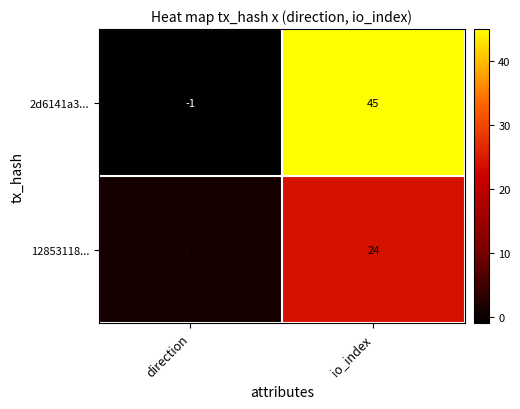

Reading left to right, transcribe all the data shown in this chart.

2d6141a3...: direction=-1	io_index=45
12853118...: direction=1	io_index=24